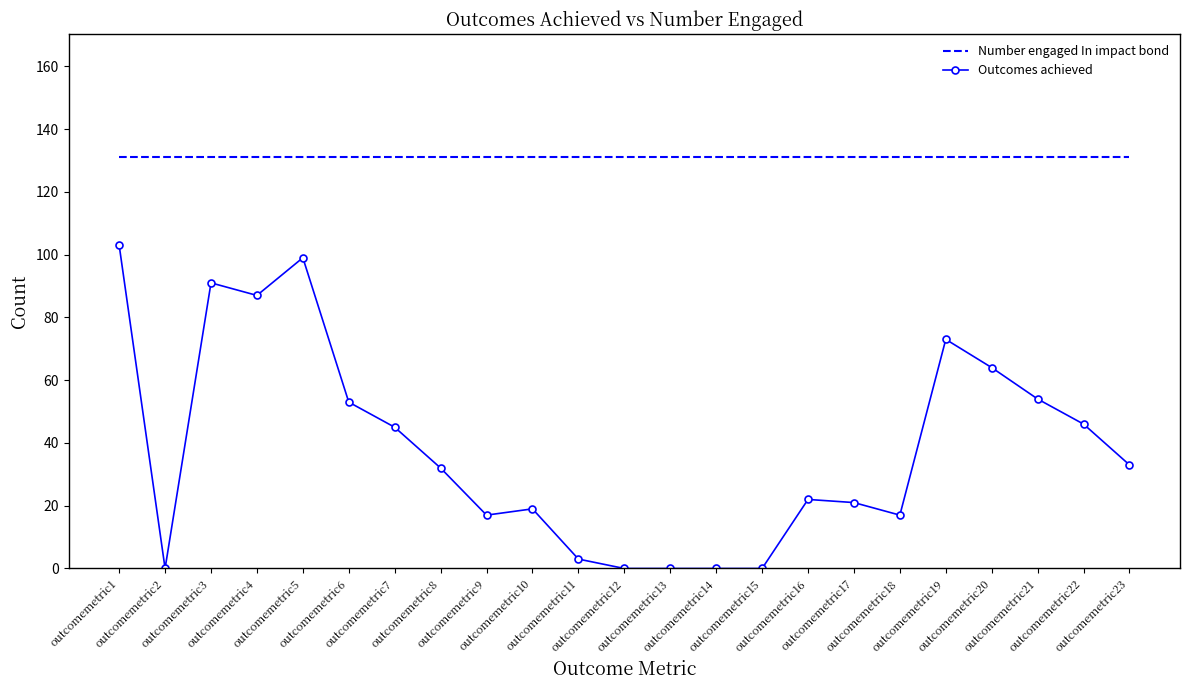

Count the number of data series in this chart.

2